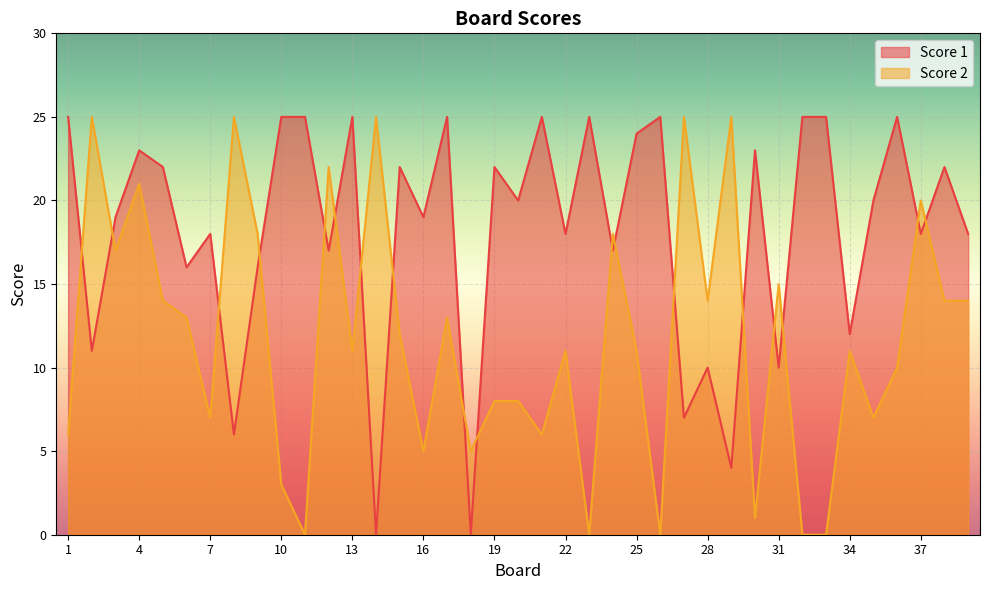

At 11, list the series in order from largest to smallest.

Score 1, Score 2